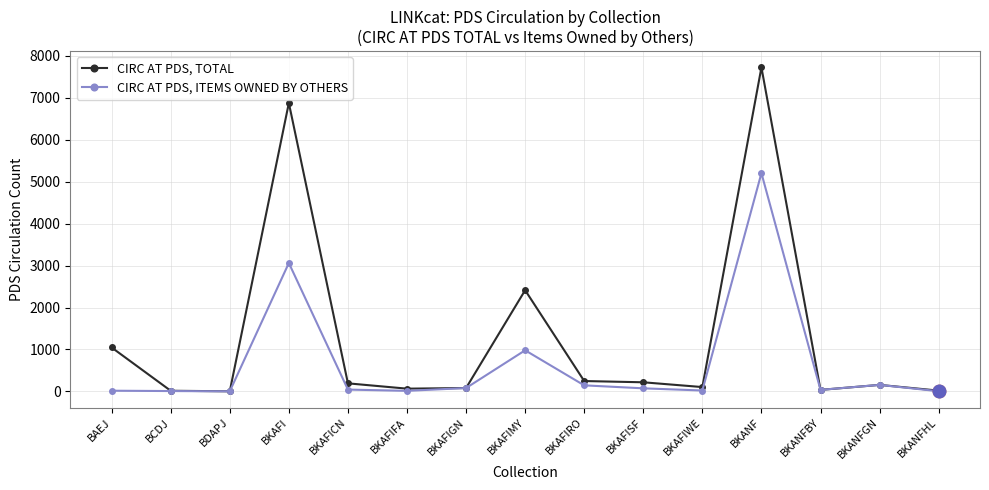

What is the minimum value for CIRC AT PDS, ITEMS OWNED BY OTHERS?

2